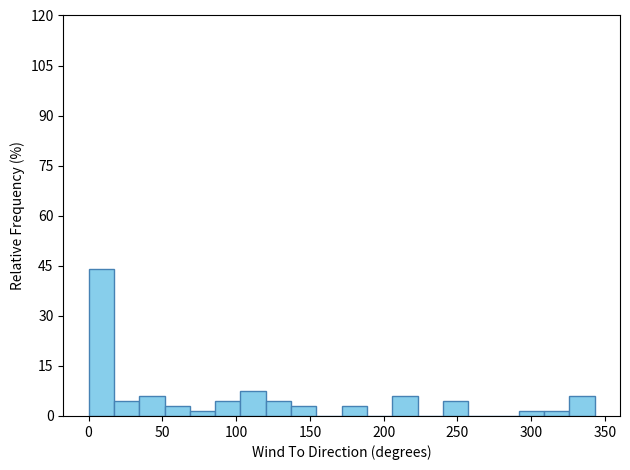

Read against the x-axis, roughly where is the centre of the tallest bar?

10